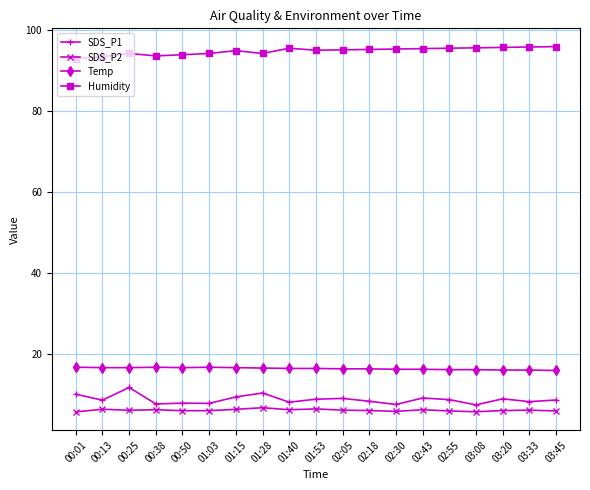

What is the label of the 6th point from the left?

01:03